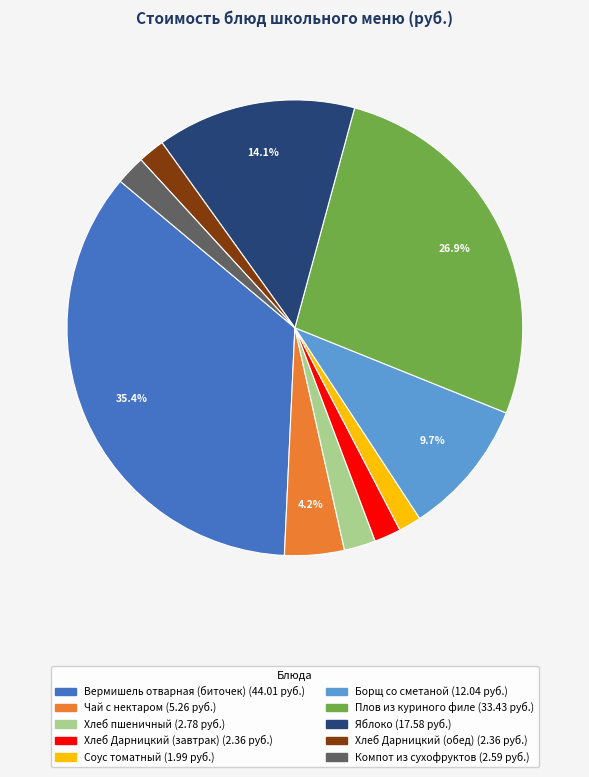

Which slice is the largest?

Вермишель отварная (биточек)